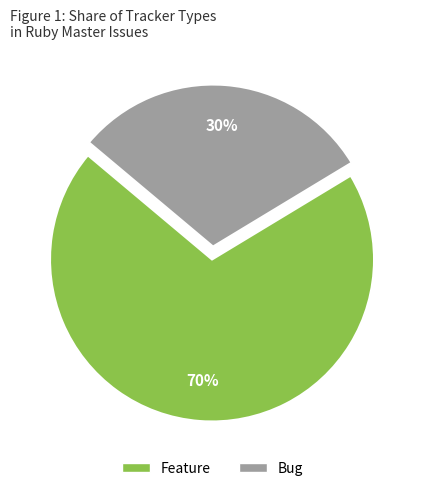

Rank the categories by value from lowest to highest.

Bug, Feature